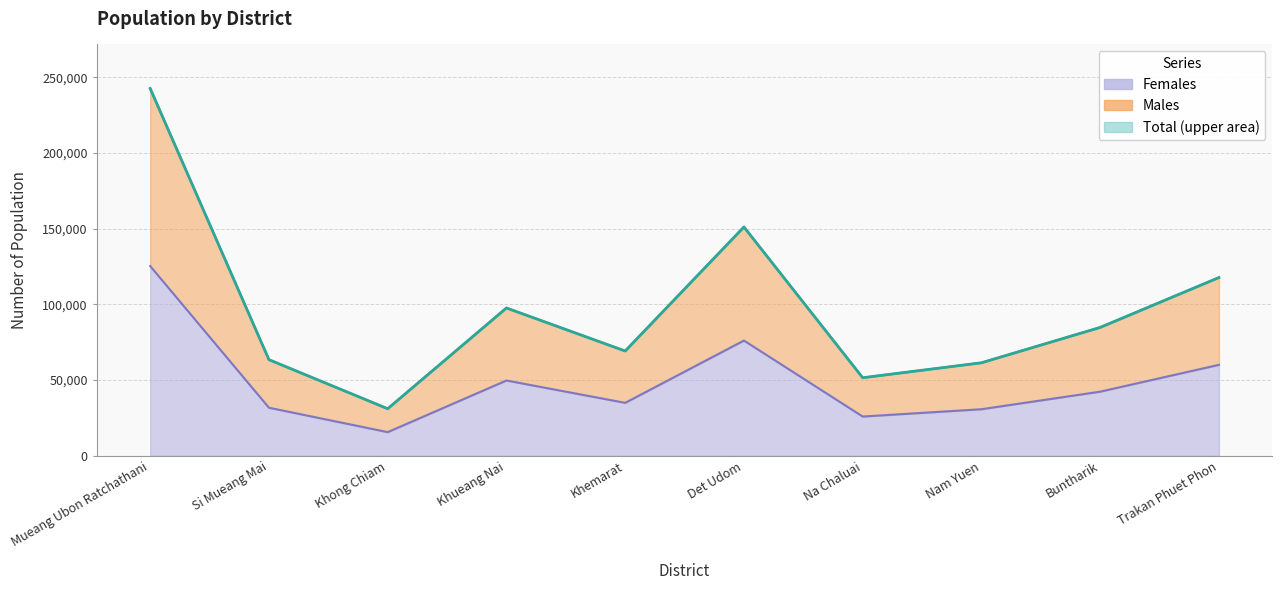

Rank the categories by Total value from highest to lowest.

Mueang Ubon Ratchathani, Det Udom, Trakan Phuet Phon, Khueang Nai, Buntharik, Khemarat, Si Mueang Mai, Nam Yuen, Na Chaluai, Khong Chiam